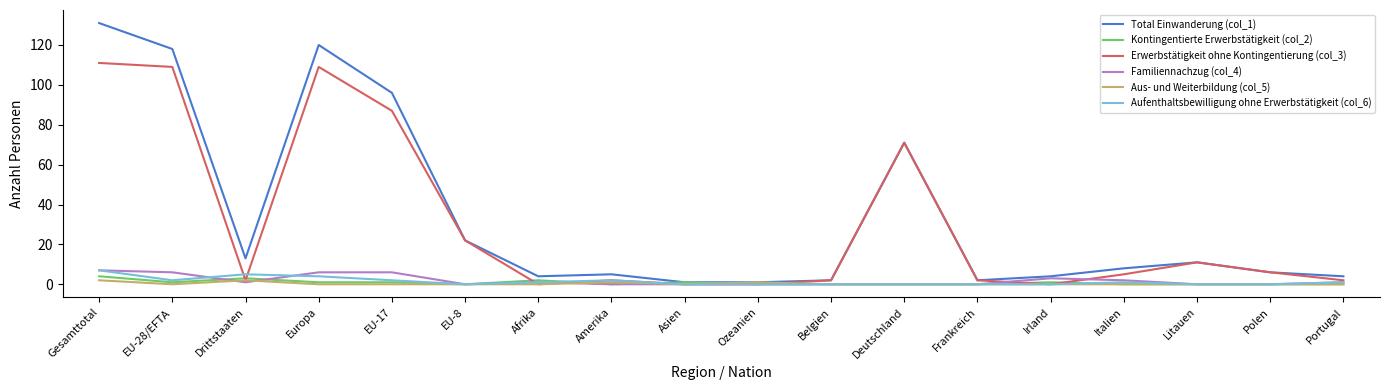

Which category has the highest value across all series?

Gesamttotal